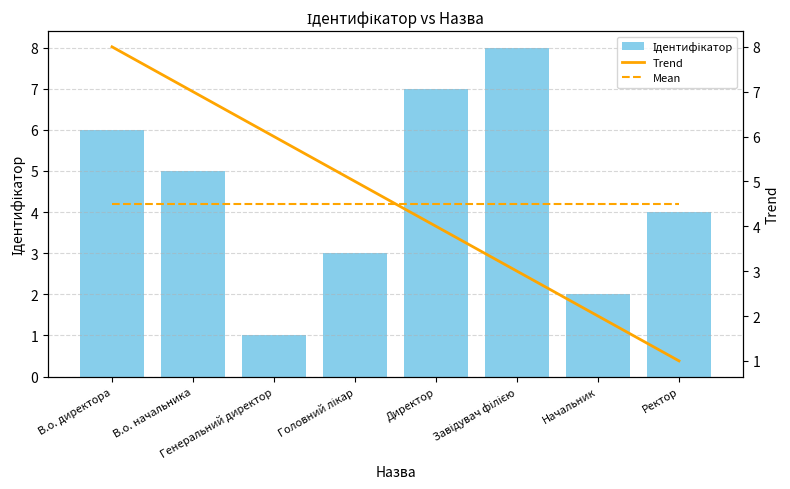

What is the sum of all Trend values?

36.0